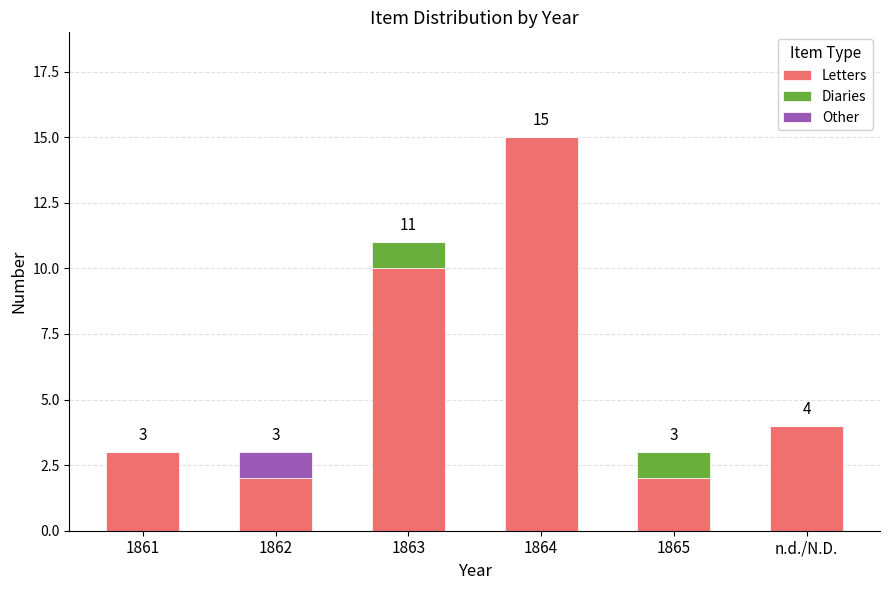

Which category has the highest value in the Letters series?

1864